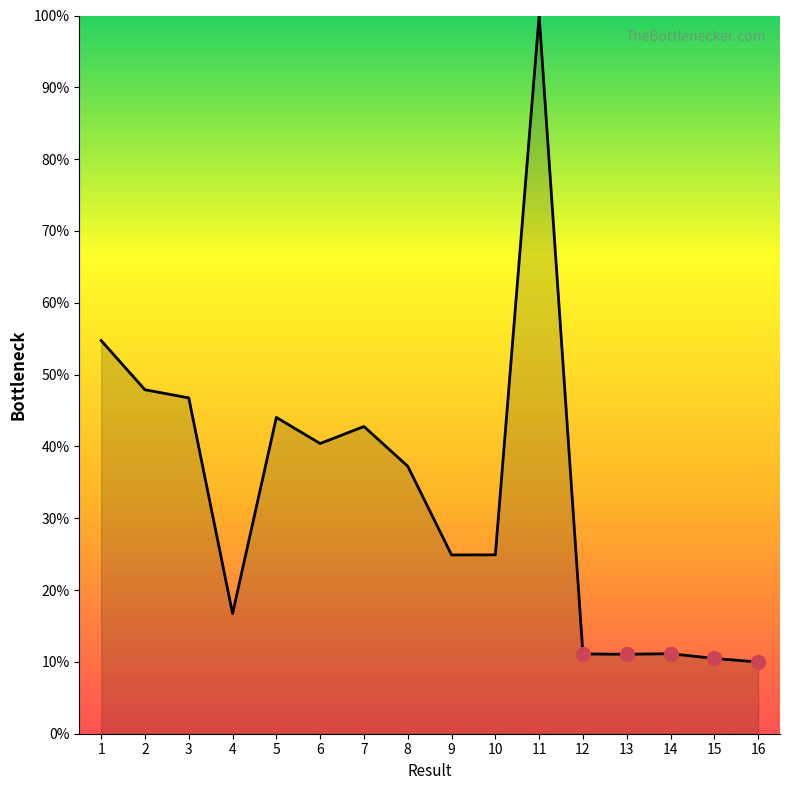

The chart shows a value of 17.8 at 15. True or false?

False